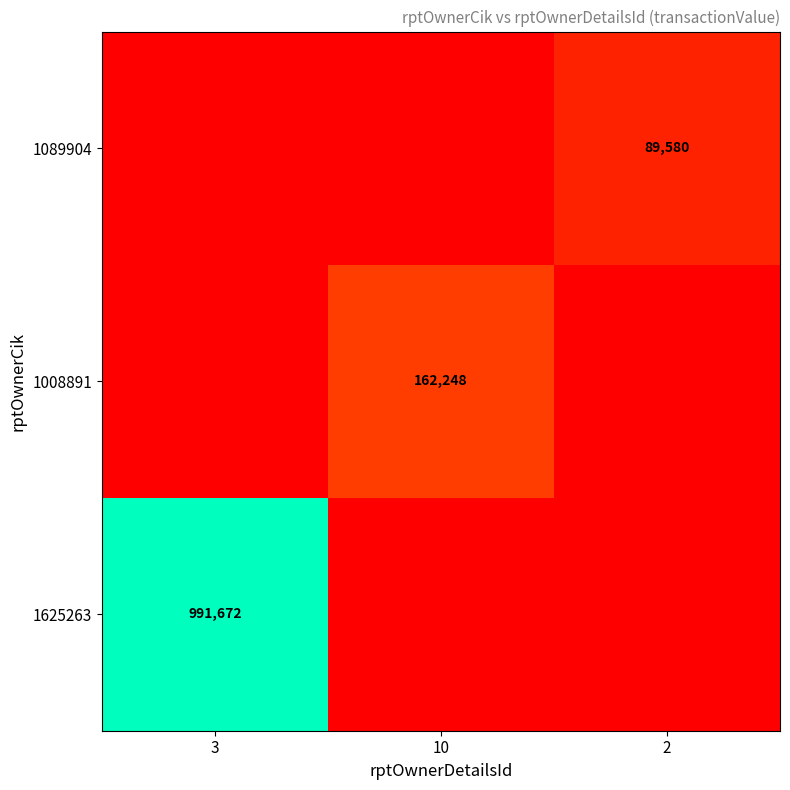

Is it true that 1008891 equals 162248 at 10?

True